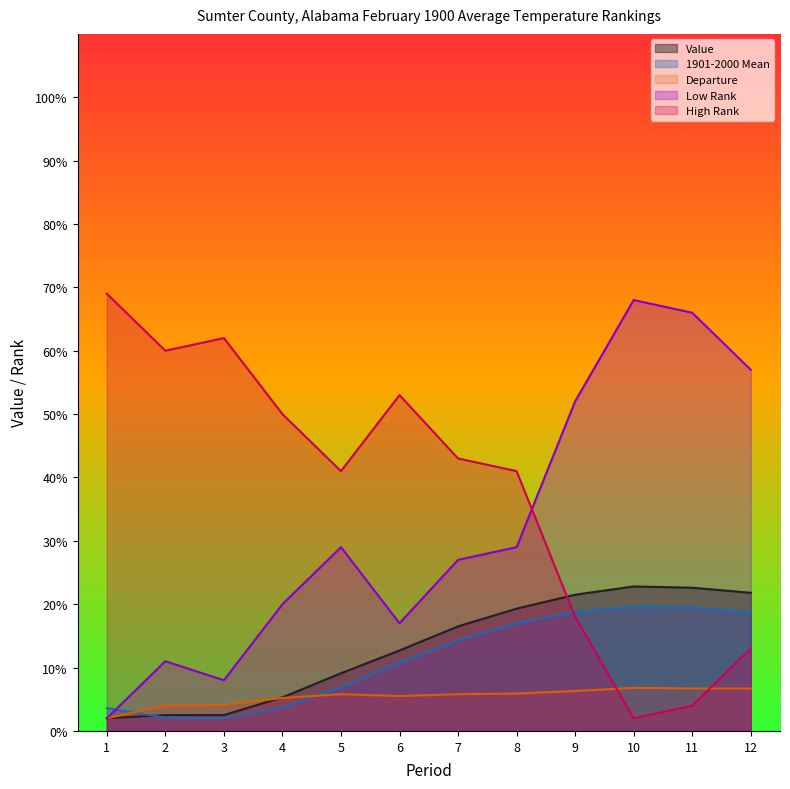

What is the sum of the Low Rank values at 7 and 8?

56.0